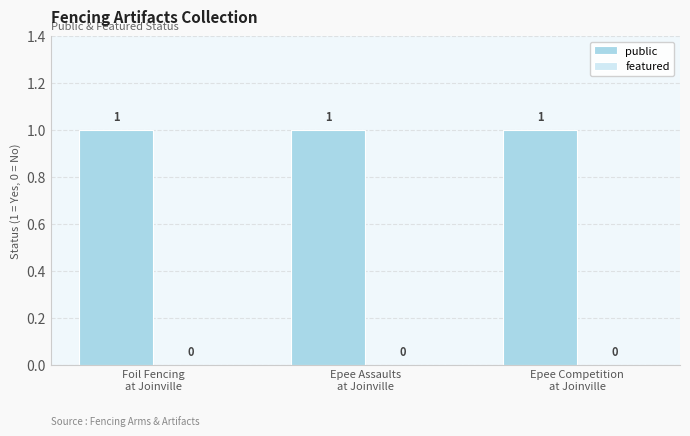

What is the label of the 1st bar from the right?

Epee Competition
at Joinville